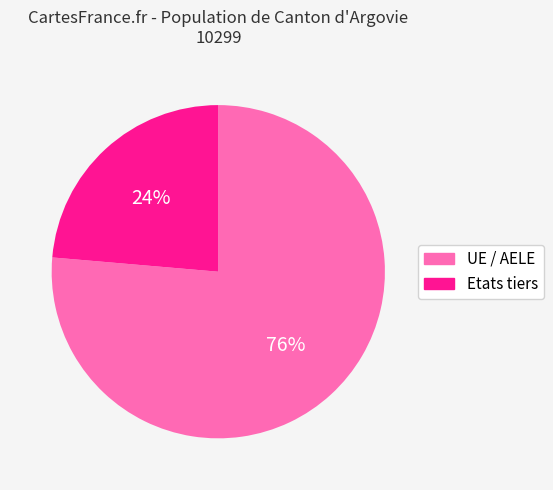

Rank the categories by value from highest to lowest.

UE / AELE, Etats tiers